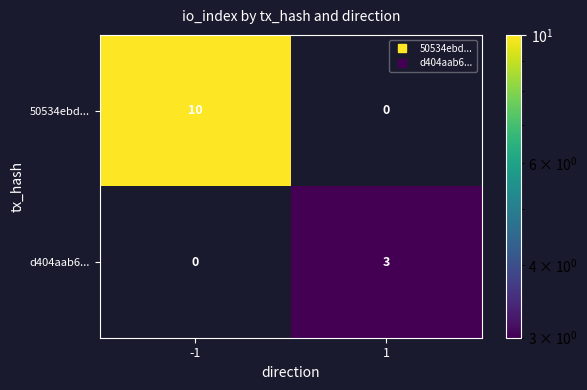

List the series in order of their peak value, lowest first.

d404aab6..., 50534ebd...